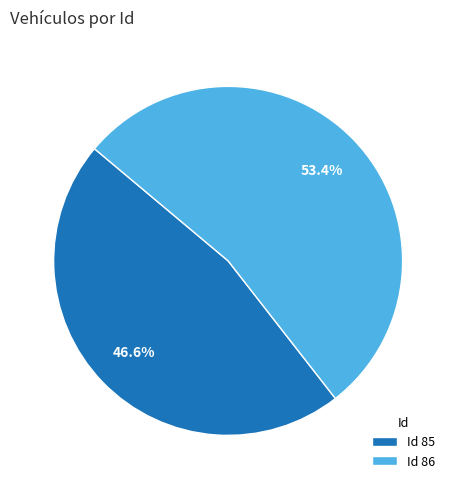

Does Id 85 represent more than half of the total?

No